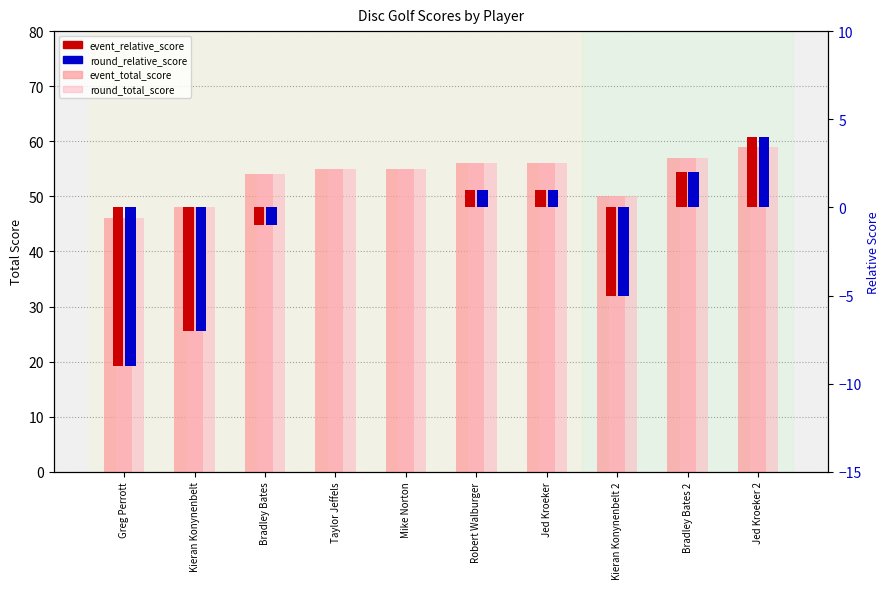

What is the difference between the event_total_score values at Kieran Konynenbelt and Taylor Jeffels?

7